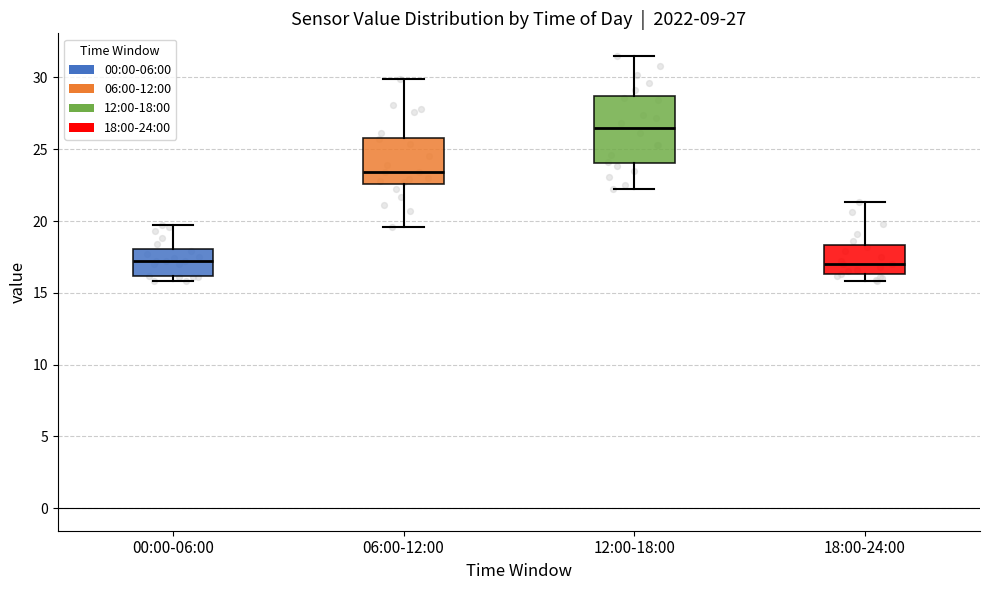

Comparing the boxes themselves (not the whiskers), which one is the tallest?

12:00-18:00